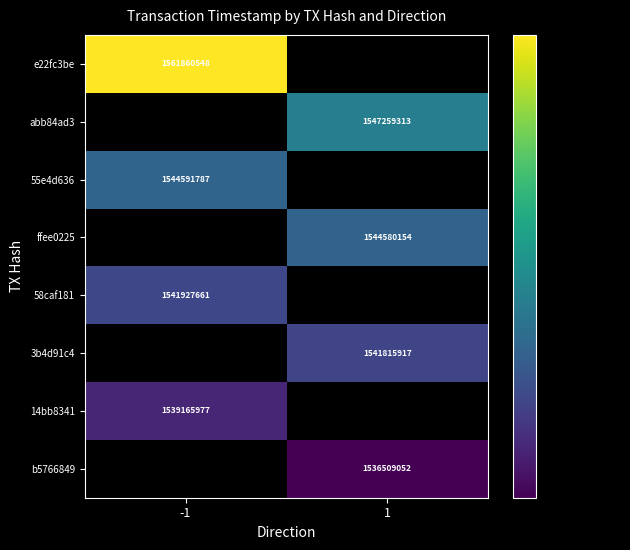

True or false: 3b4d91c4 has a value of 436177941 at 1.

False